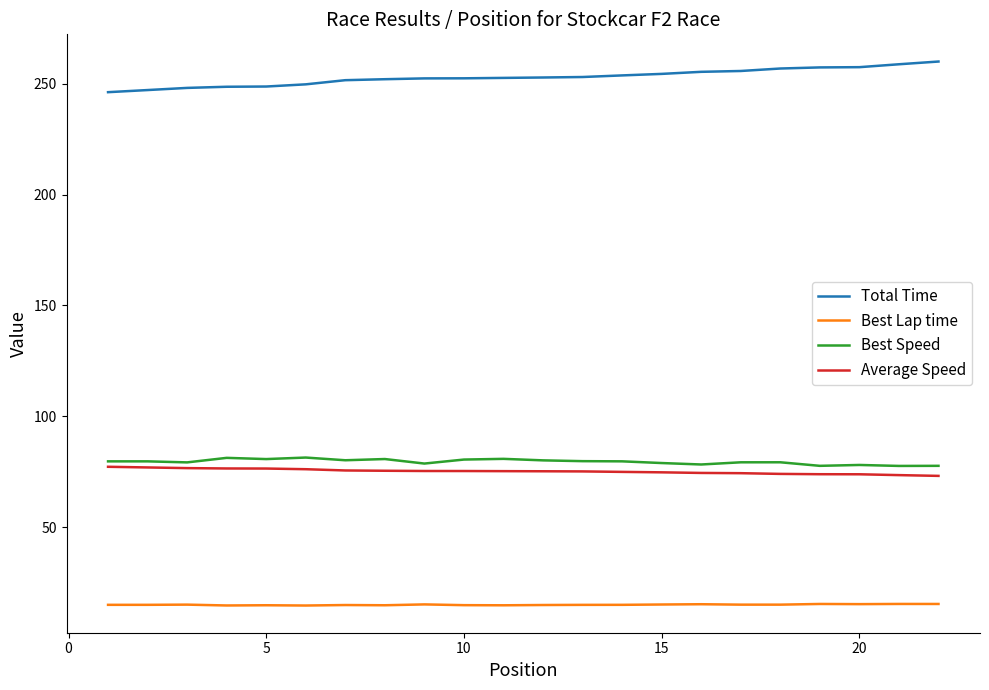

Which series has the largest total across all categories?

Total Time